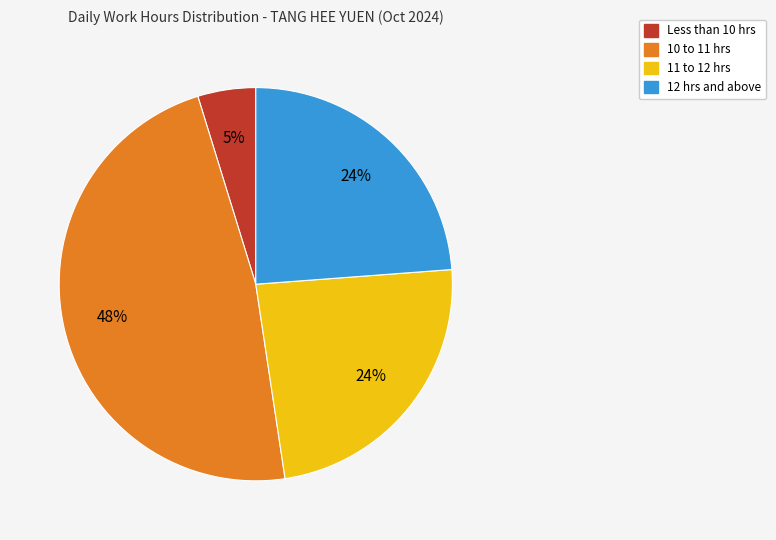

How many segments does this pie chart have?

4